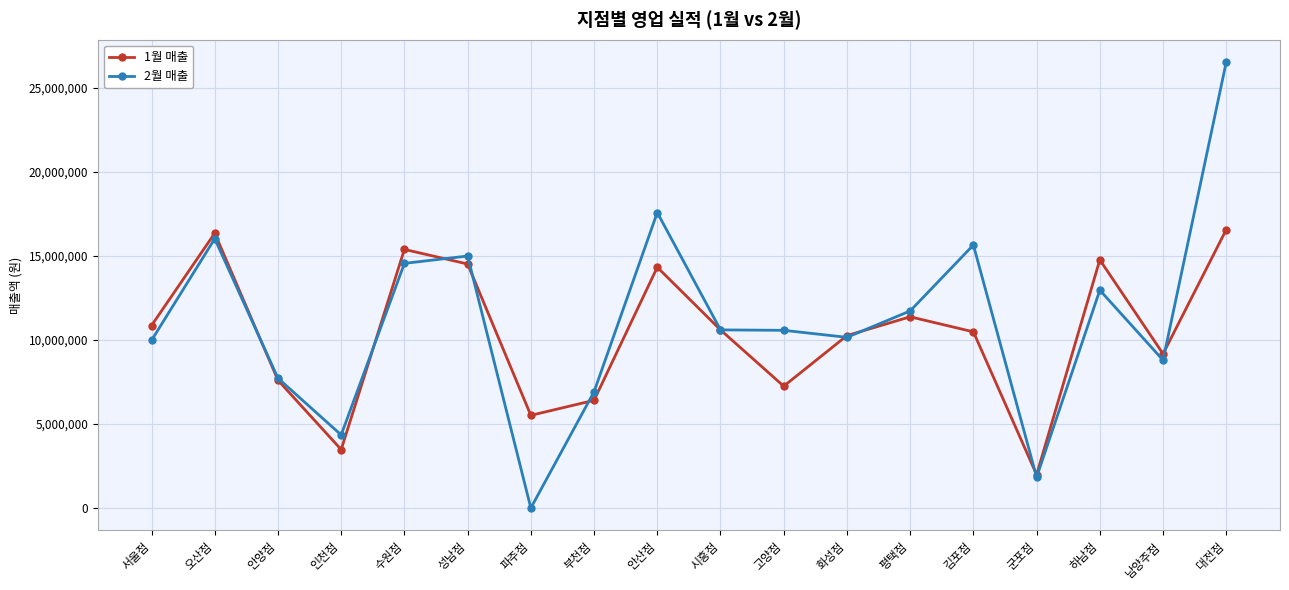

True or false: 1월 매출 has a value of 11372000 at 평택점.

True